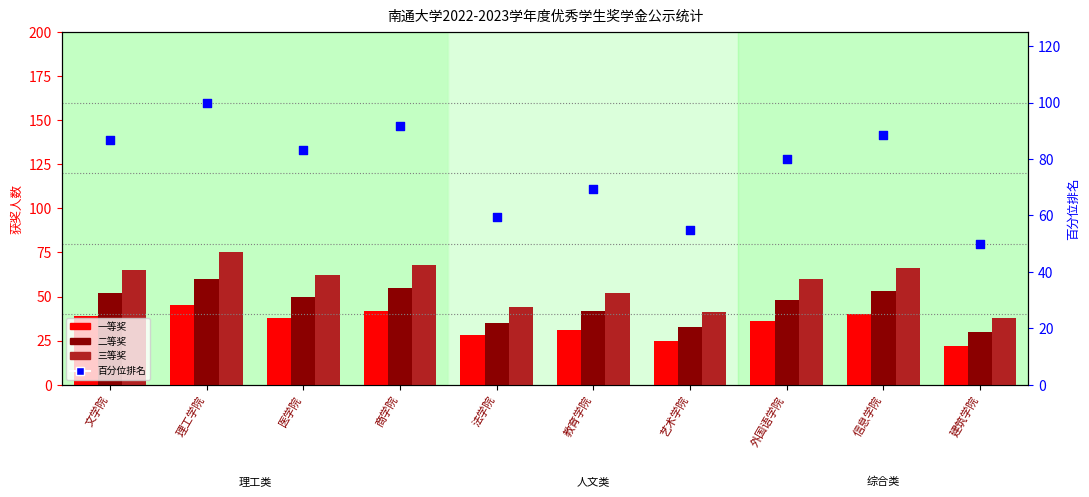

What are all the series names shown in the legend?

一等奖, 二等奖, 三等奖, 百分位排名